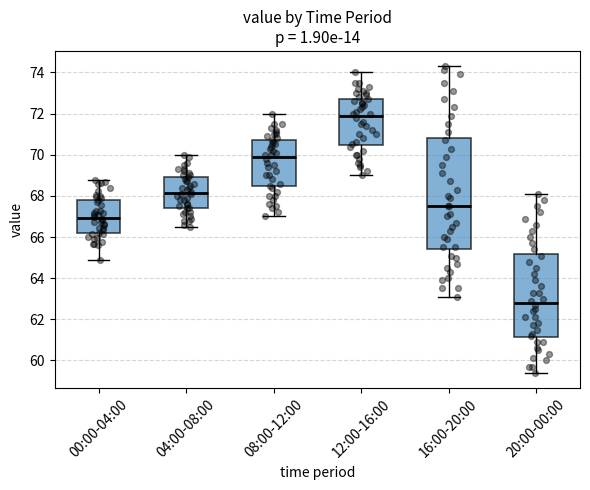

Reading left to right, read every box against the y-axis: the position of its median line, the range the box covers, and the ends of its whiskers. The values are not printed on the chart, so give them approximately, as read against the axis.

00:00-04:00: median 67.0, box 66.2 to 67.8, whiskers 64.8 to 68.8
04:00-08:00: median 68.2, box 67.4 to 69.0, whiskers 66.6 to 70.0
08:00-12:00: median 70.0, box 68.4 to 70.8, whiskers 67.0 to 72.0
12:00-16:00: median 72.0, box 70.4 to 72.8, whiskers 69.0 to 74.0
16:00-20:00: median 67.6, box 65.4 to 70.8, whiskers 63.2 to 74.4
20:00-00:00: median 62.8, box 61.2 to 65.2, whiskers 59.4 to 68.2